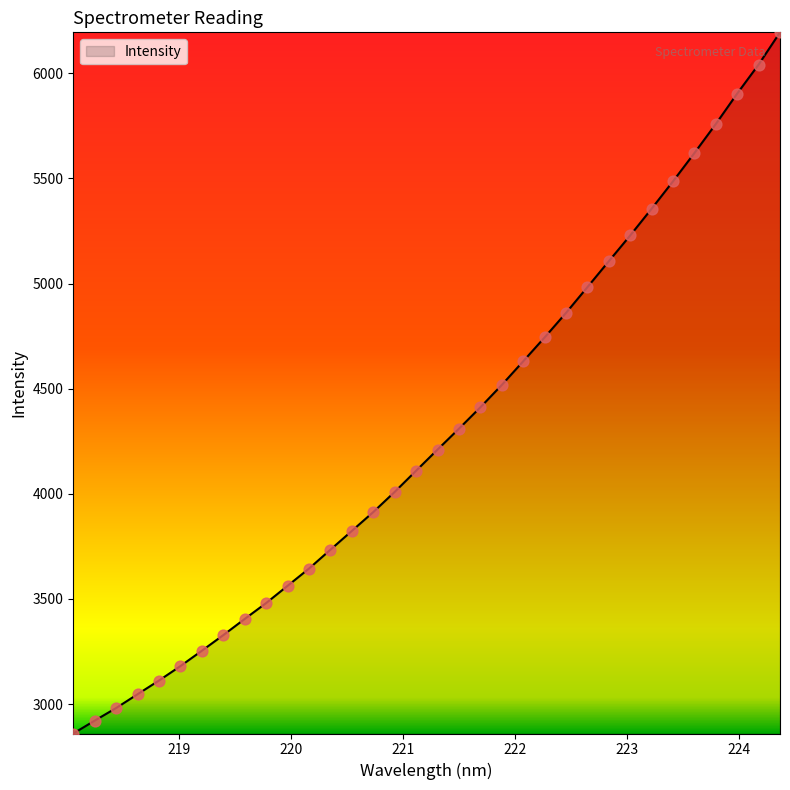

What is the difference between the maximum and minimum values?

3334.9